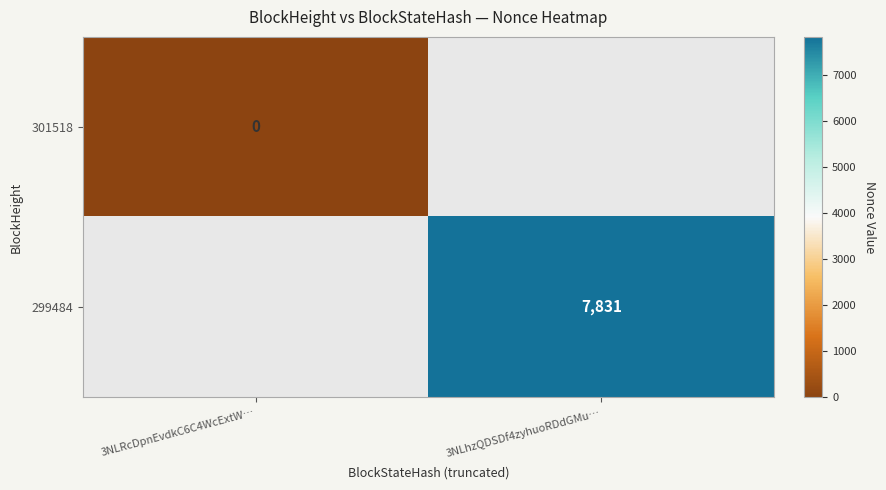

The 299484 series shows 4019 at 3NLhzQDSDf4zyhuoRDdGMu…. True or false?

False